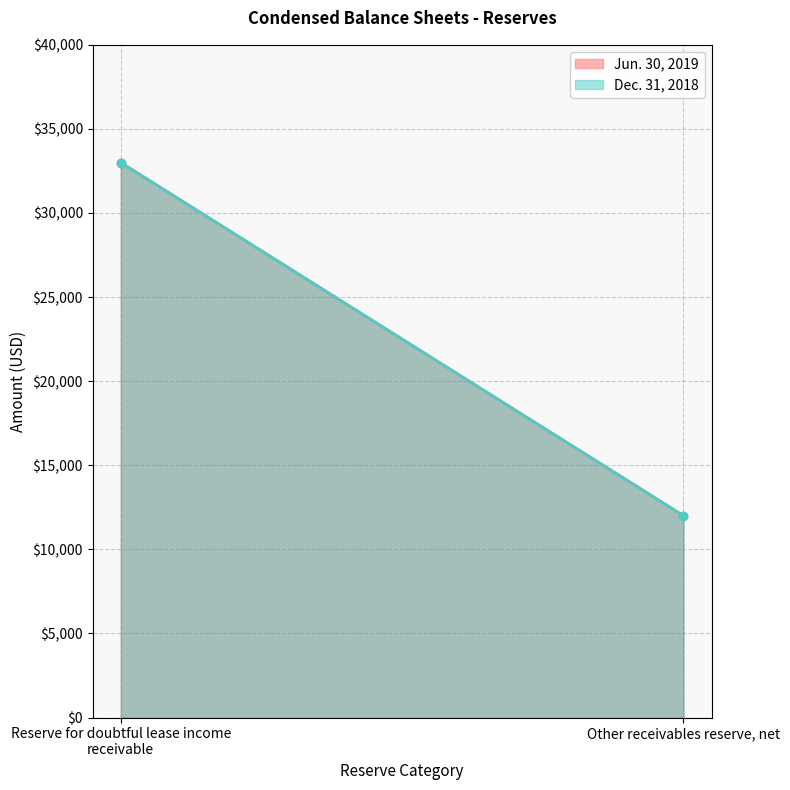

Does the chart have visible grid lines?

Yes